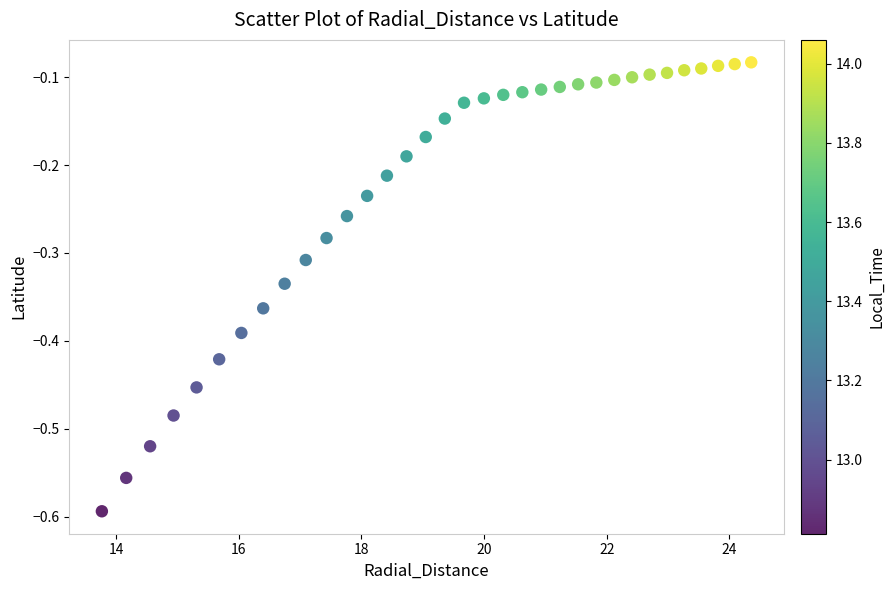

What is the range of X values (max minus min)?

10.6